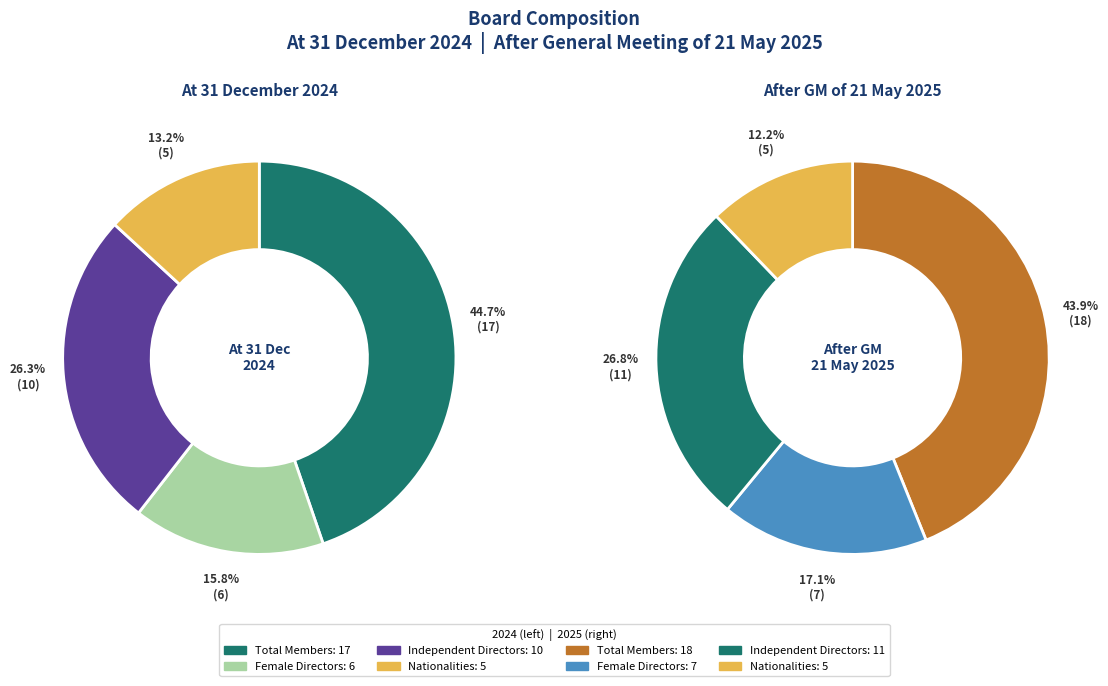

Does any single category account for the majority?

No